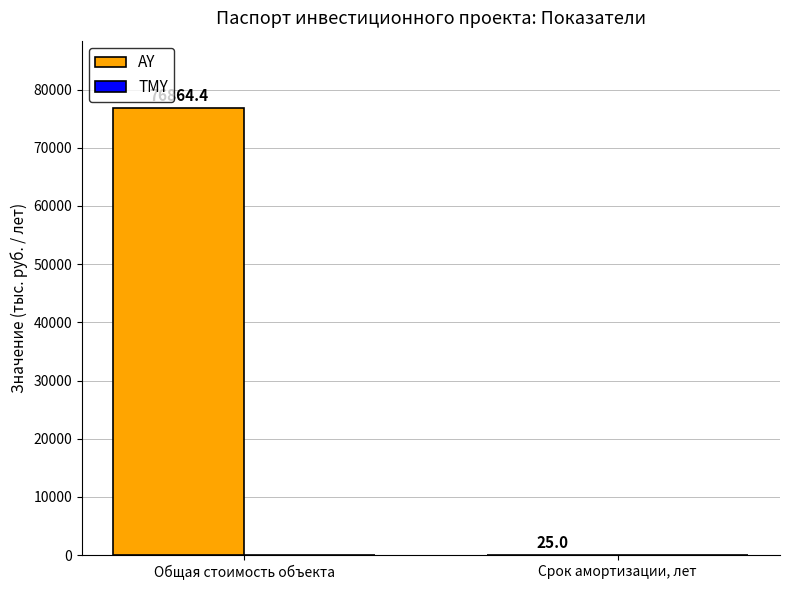

How many data points are above 76864?

1